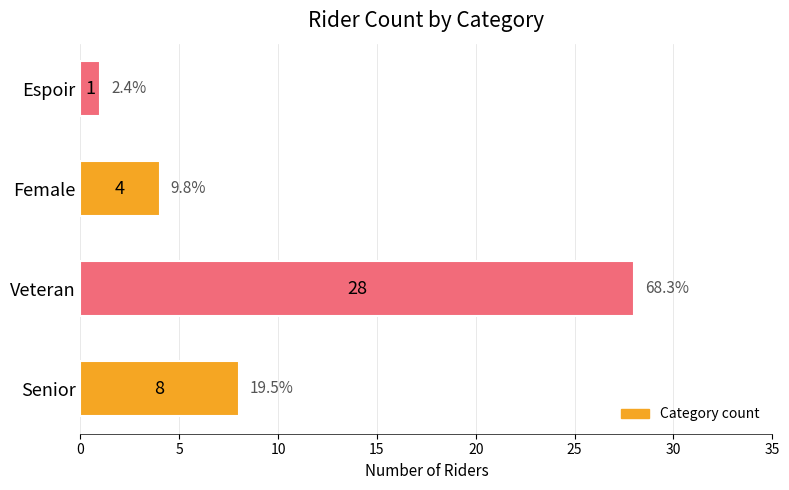

Count the values in the range 4 to 28.

3